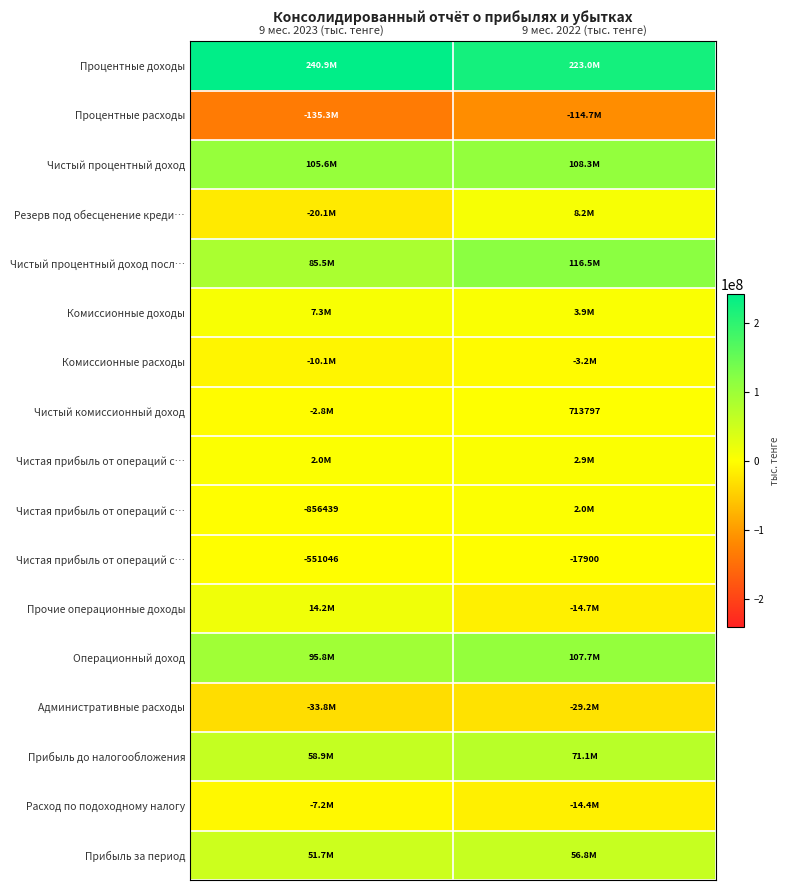

How many categories are shown in the chart?

2